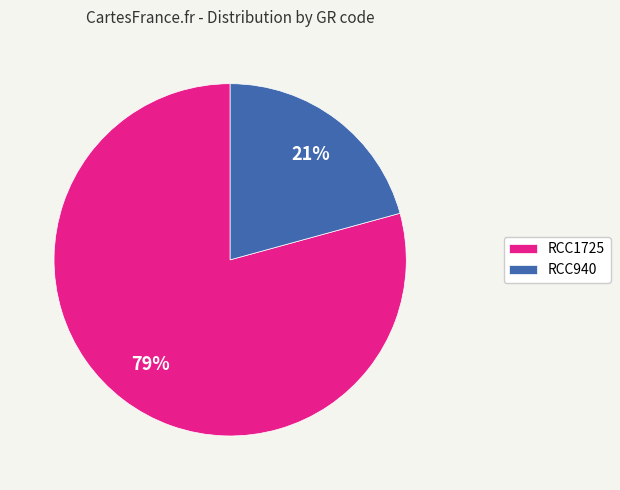

What is the majority slice?

RCC1725